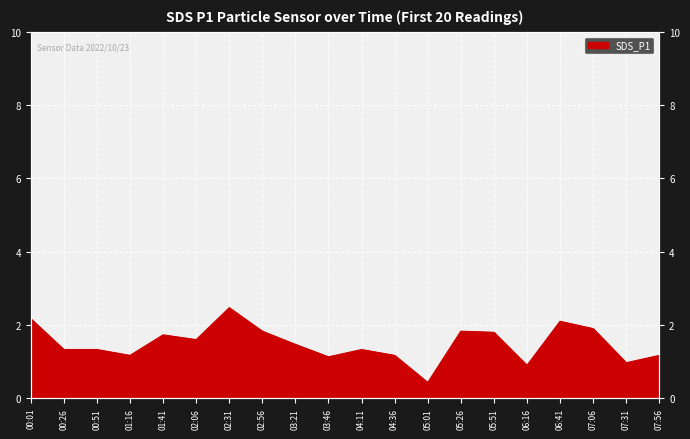

Is it true that the value at 07:56 is 0.4?

False